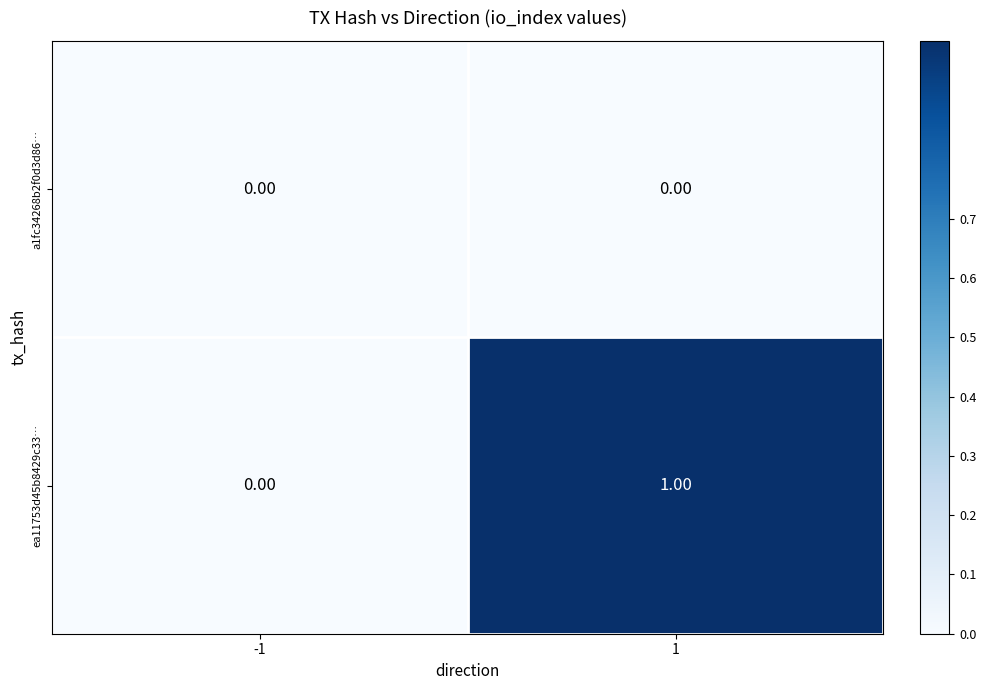

List the labels in order of ea11753d45b8429c33… value, smallest first.

-1, 1